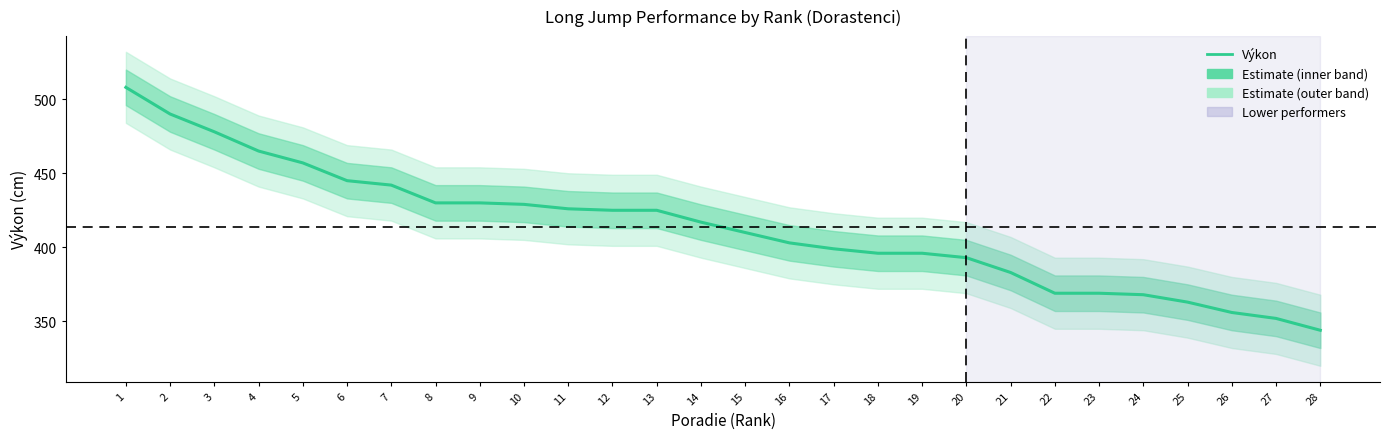

Reading left to right, list all the values displayed in this chart.

508	490	478	465	457	445	442	430	430	429	426	425	425	417	410	403	399	396	396	393	383	369	369	368	363	356	352	344